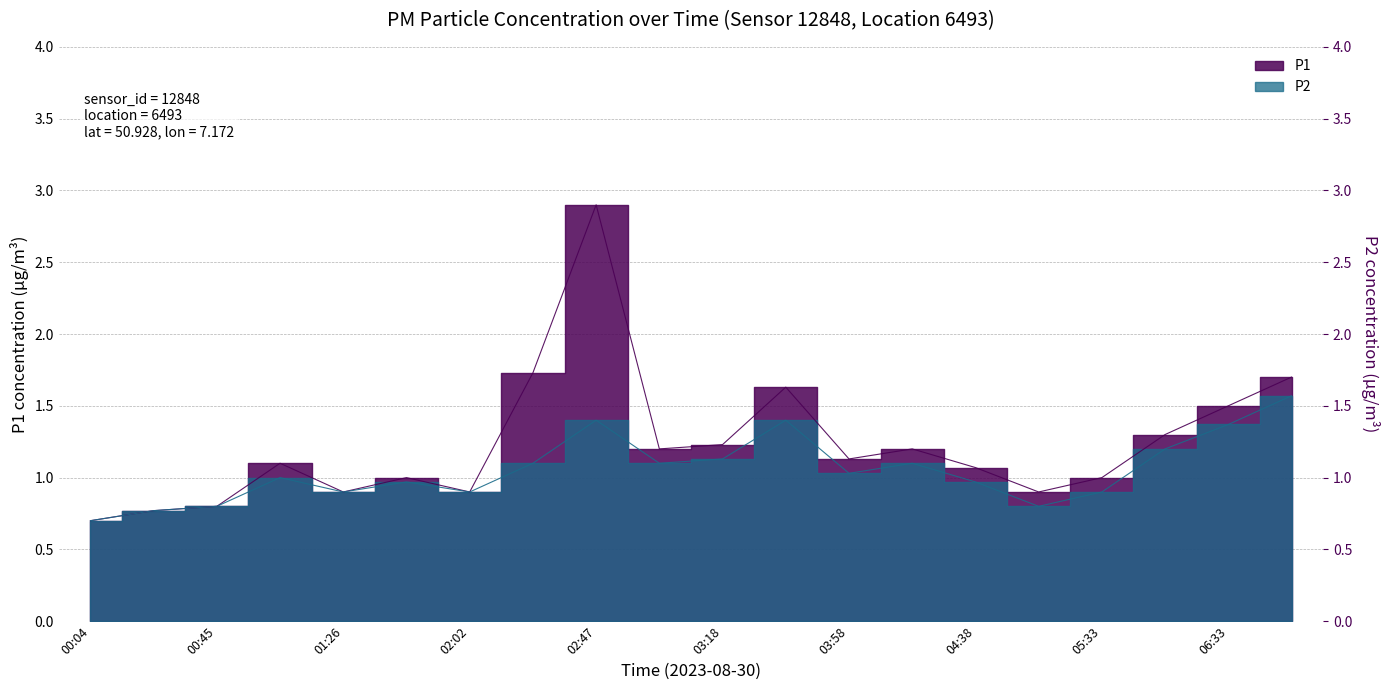

How many lines are shown in the chart?

2